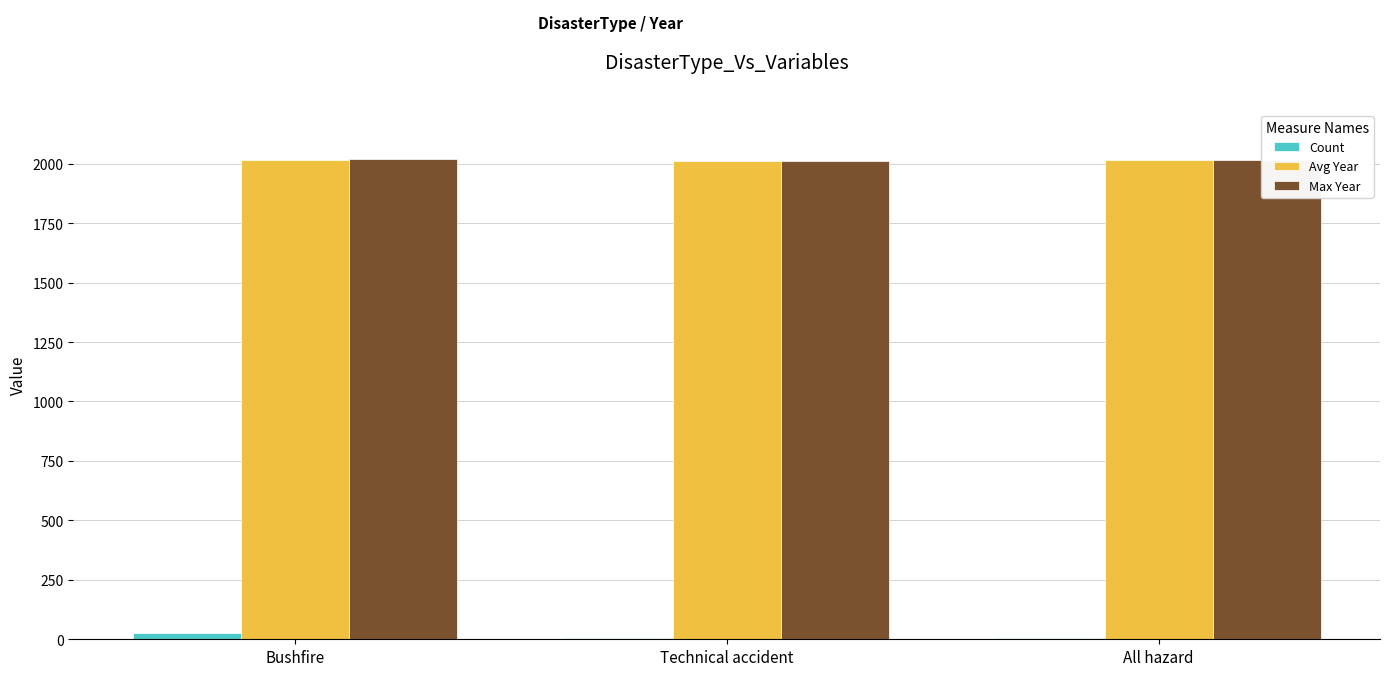

How many data points does each series have?

3